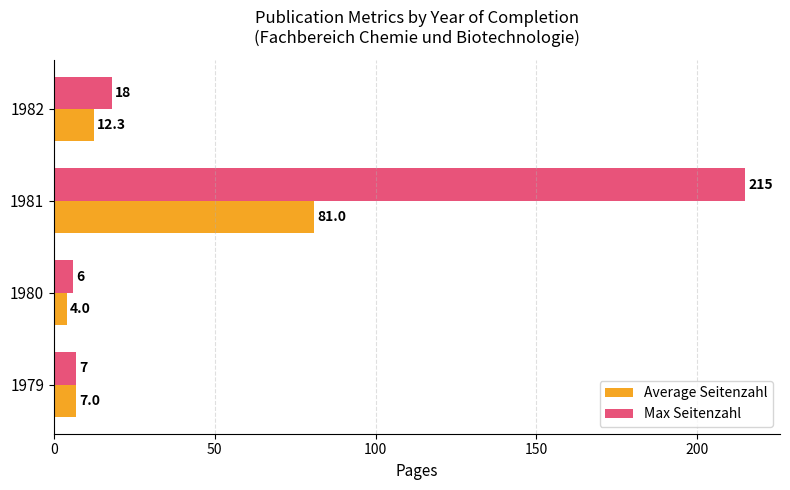

List the series in order of their peak value, highest first.

Max Seitenzahl, Average Seitenzahl